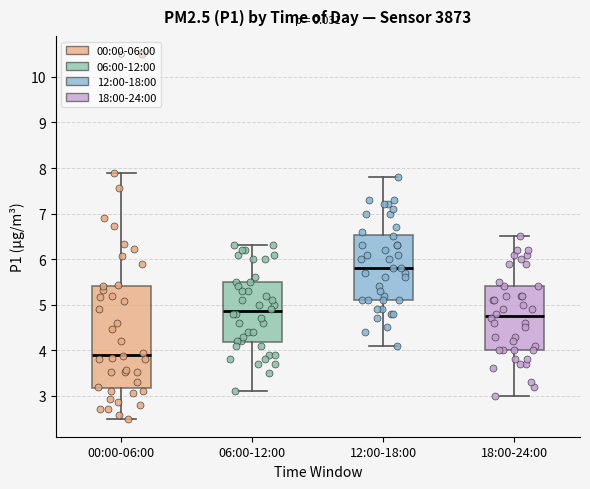

Which box is the tallest, from its lower edge to its upper edge?

00:00-06:00